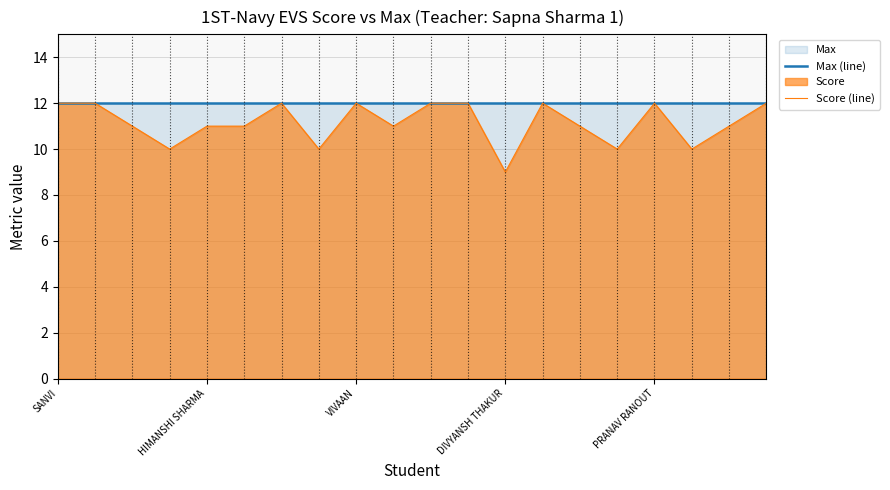

Which category has the highest value across all series?

SANVI